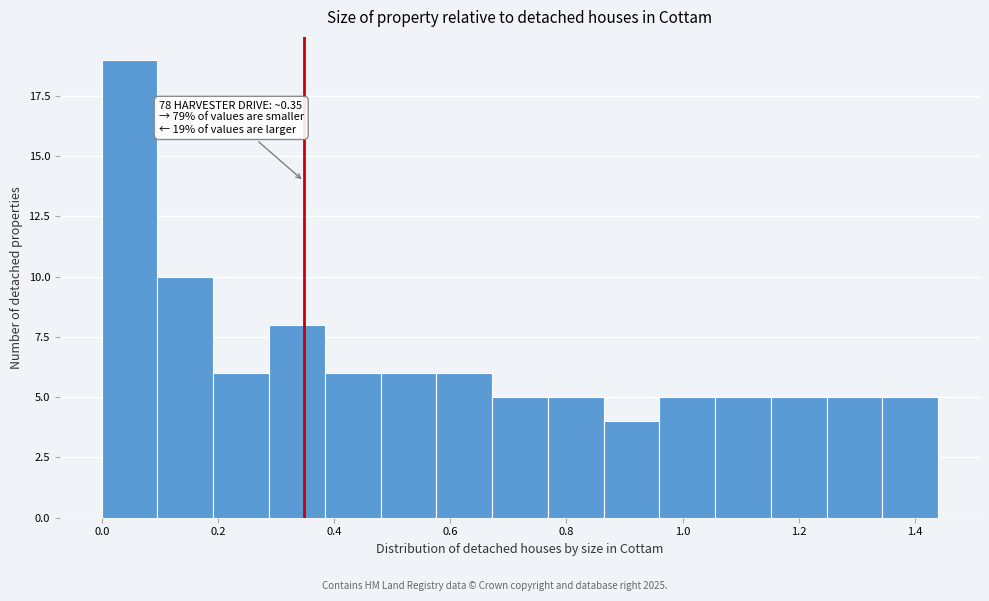

Over which range of the x-axis is the bar tallest?

0.000 to 0.096